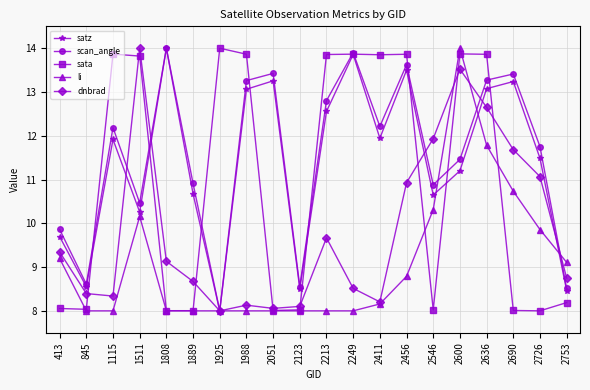

How many interior local peaks does the scan_angle series have?

6